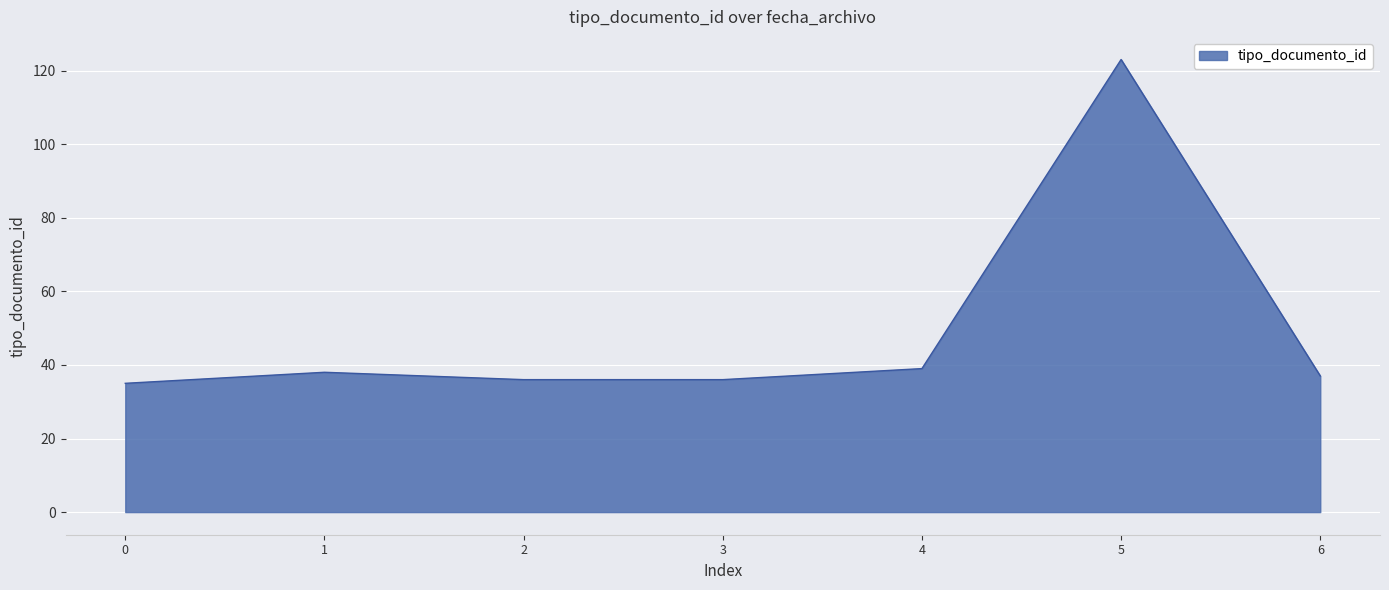

Does the chart have visible grid lines?

Yes